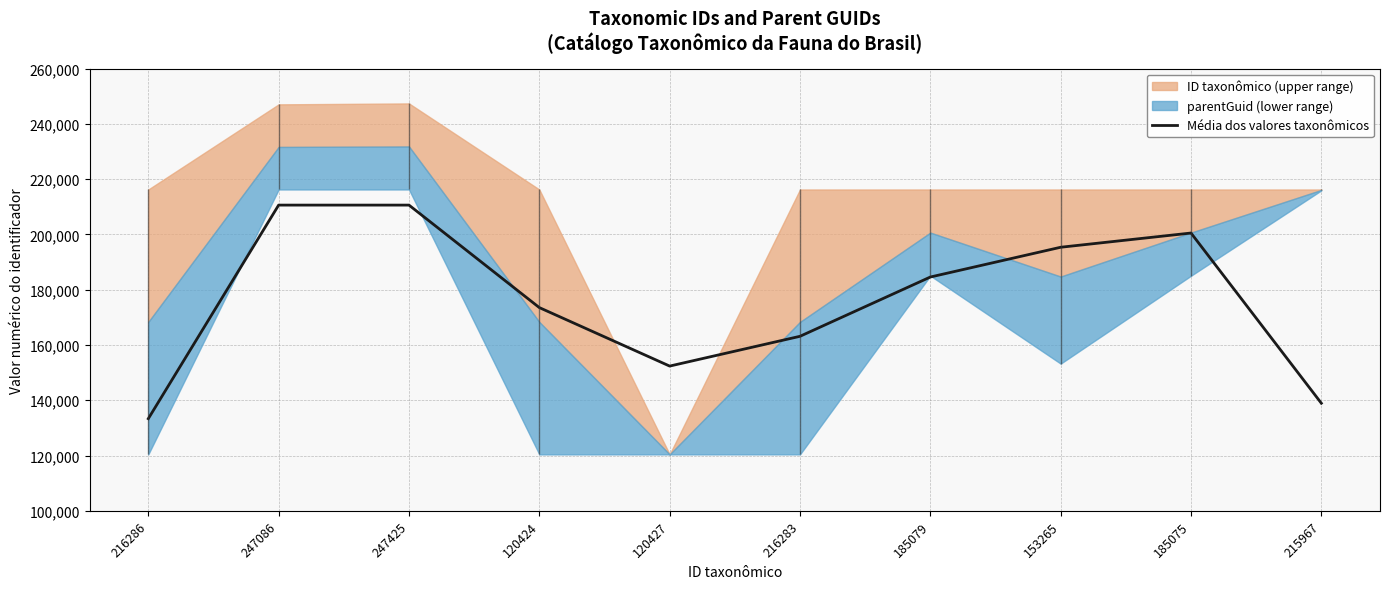

What is the label of the 10th point from the left?

215967